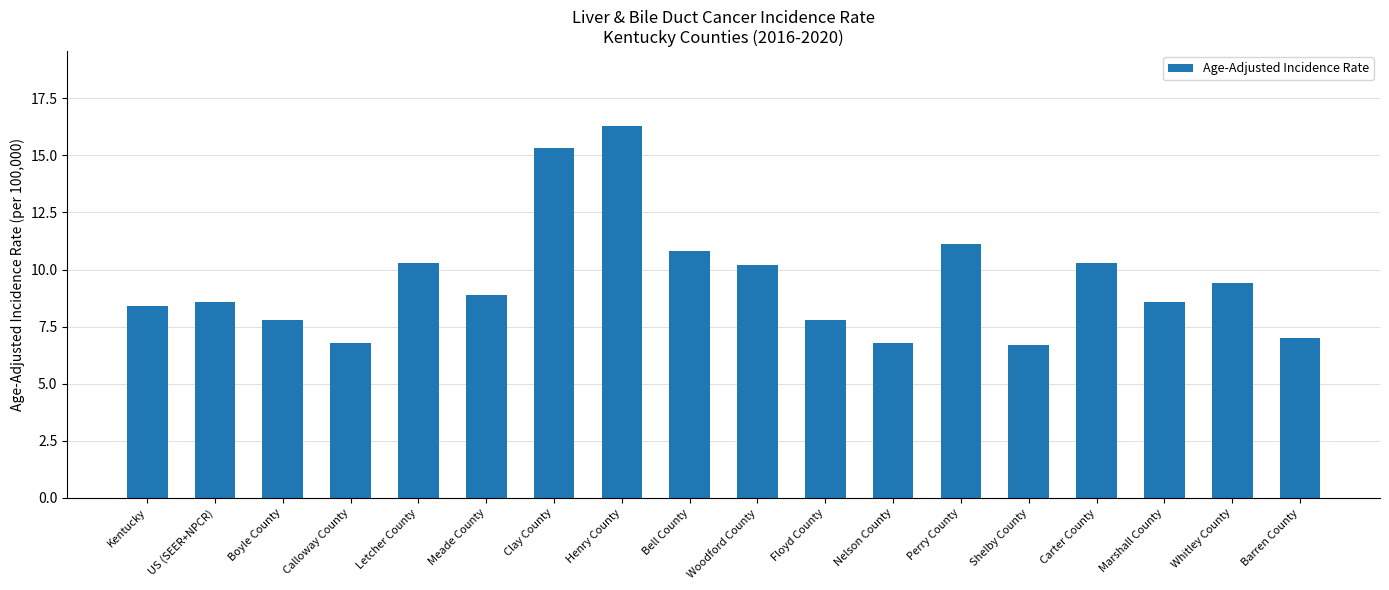

Which has a higher value, US (SEER+NPCR) or Floyd County?

US (SEER+NPCR)